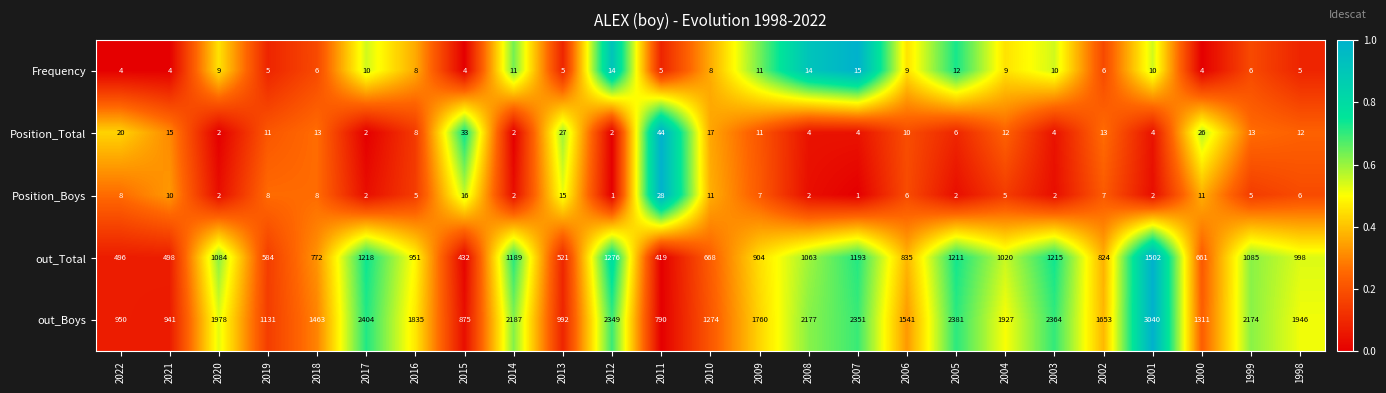

At how many categories does at least one series exceed 562?

25